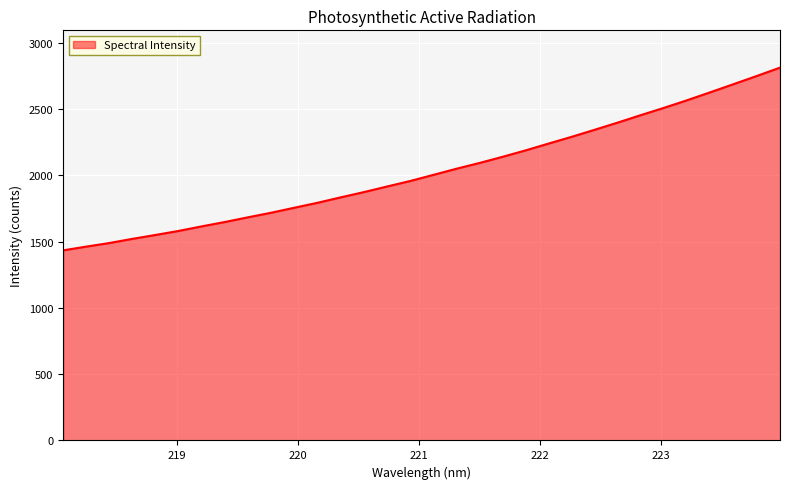

What is the greatest value displayed?

2811.0